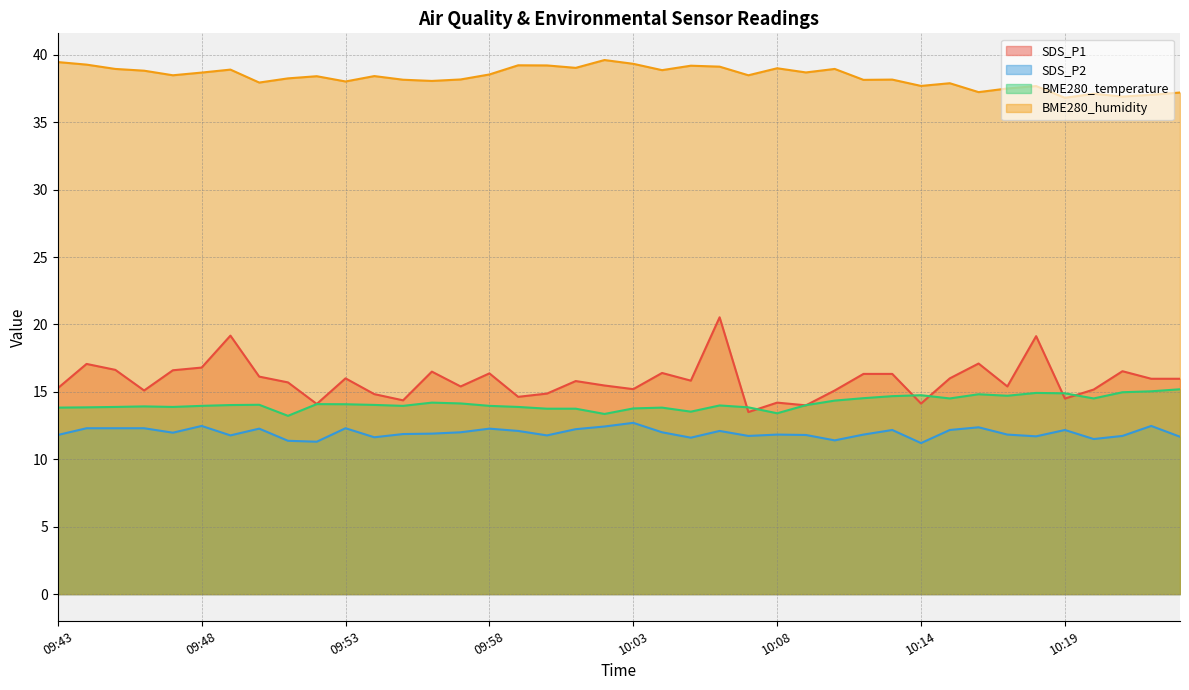

What is the total value across all series at 09:47?

80.9